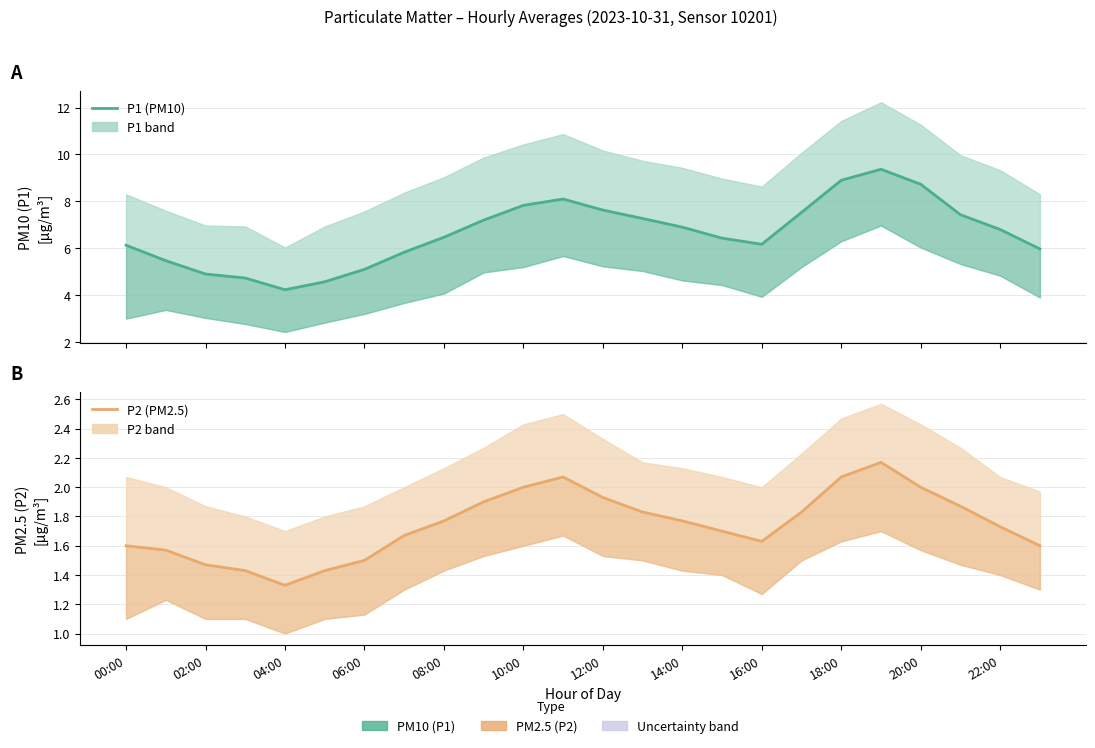

Between 17 and 22, which series saw the biggest shift?

P1 (PM10)